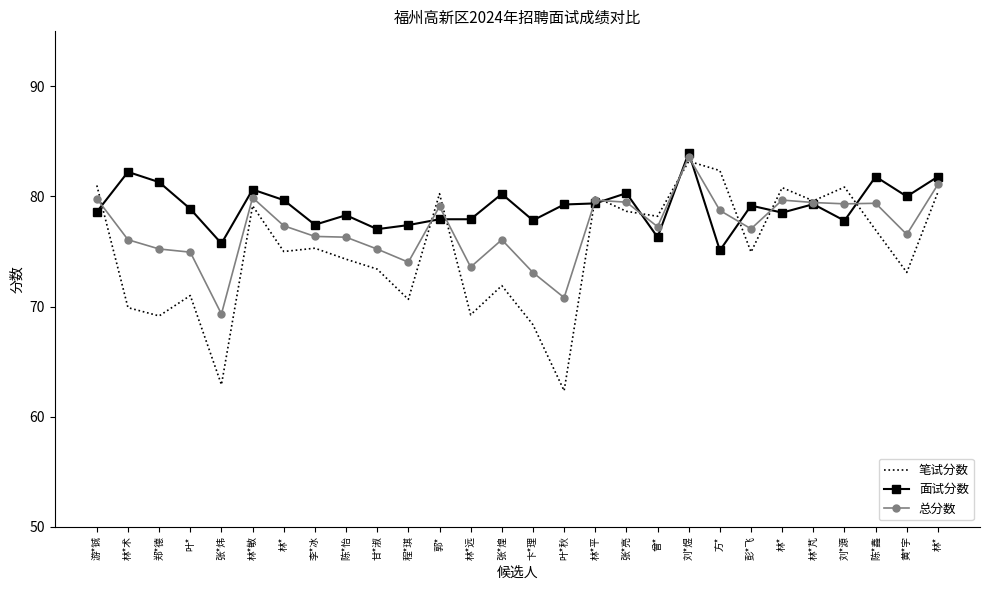

At which category does the chart reach its minimum across all series?

叶*秋